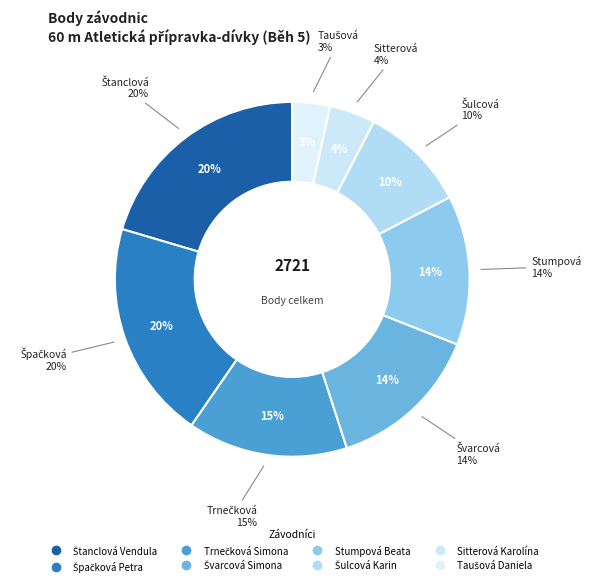

What is the change in value from Šulcová Karin to Sitterová Karolína?

-151